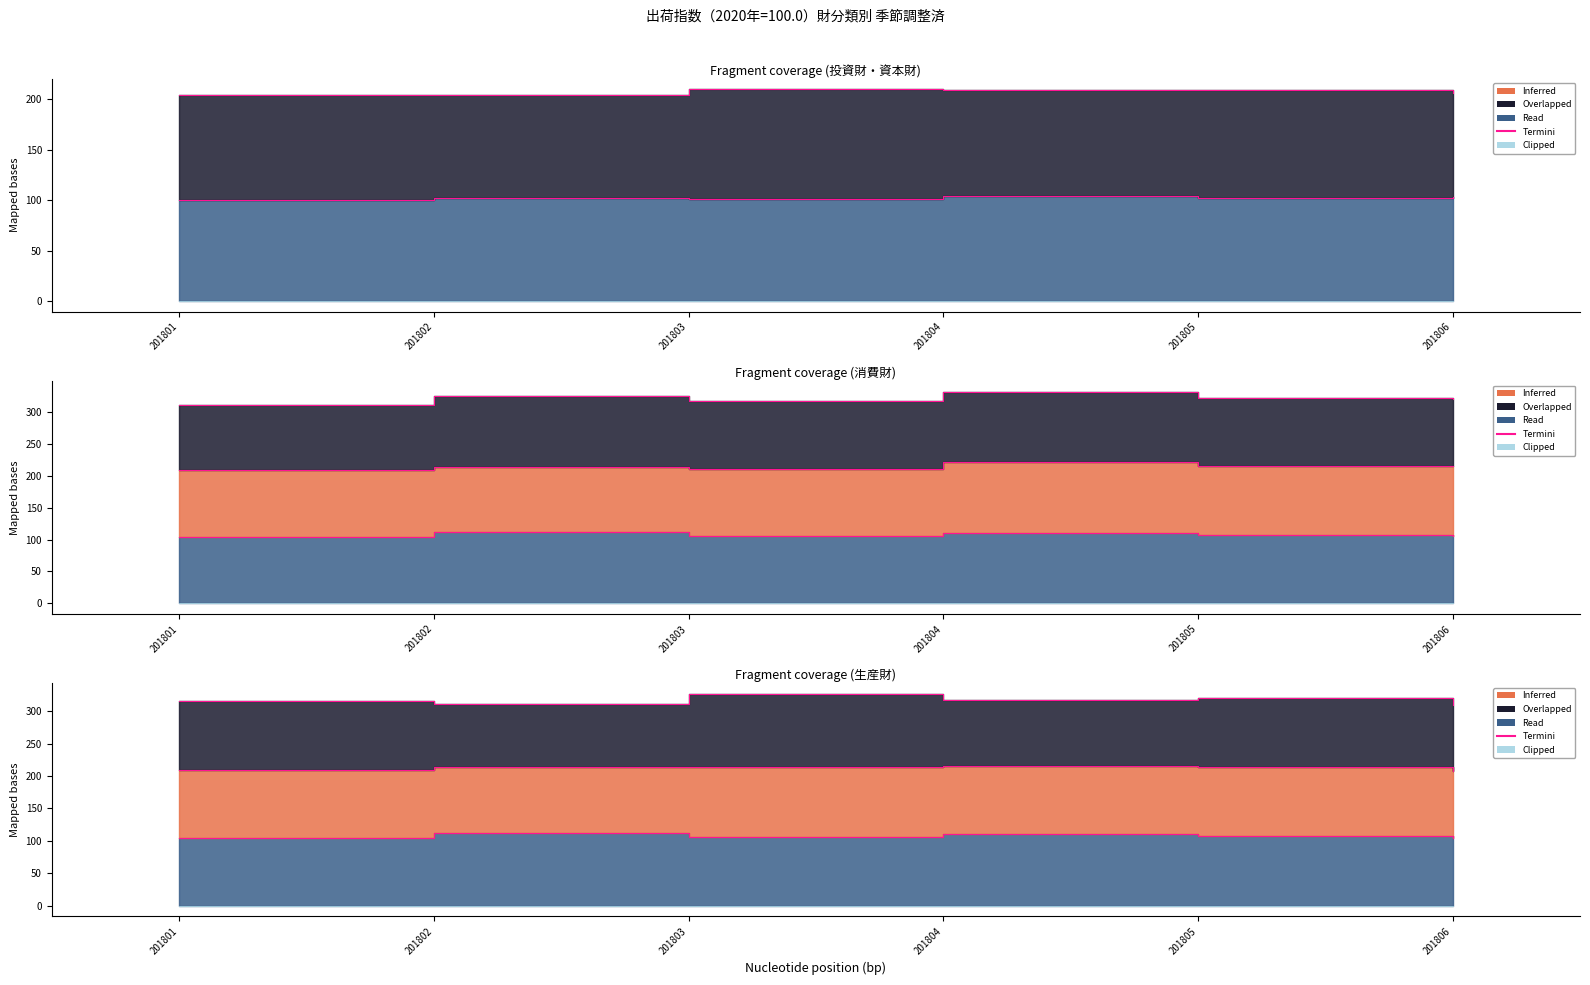

True or false: Clipped and Termini intersect in this chart.

False